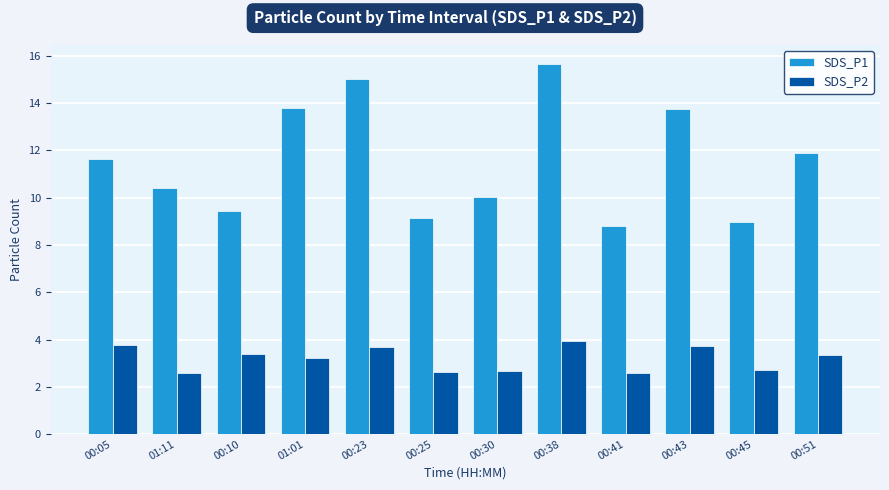

What is the value of the SDS_P2 bar at the 9th from the left?

2.6